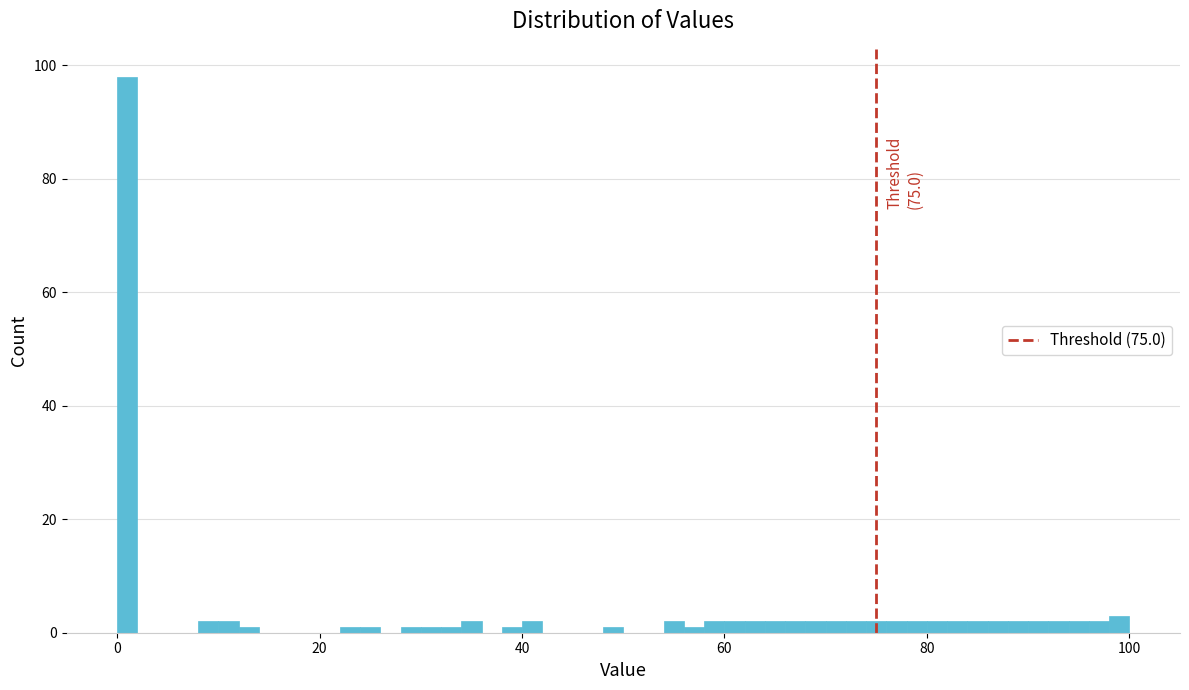

Around what value on the x-axis is the tallest bar? Give the approximate position of its centre, as read against the axis.

2